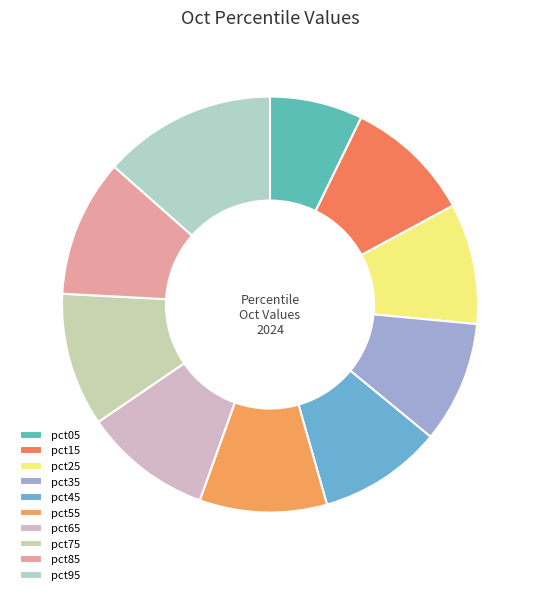

Rank the categories by value from highest to lowest.

pct95, pct85, pct75, pct65, pct55, pct15, pct45, pct35, pct25, pct05